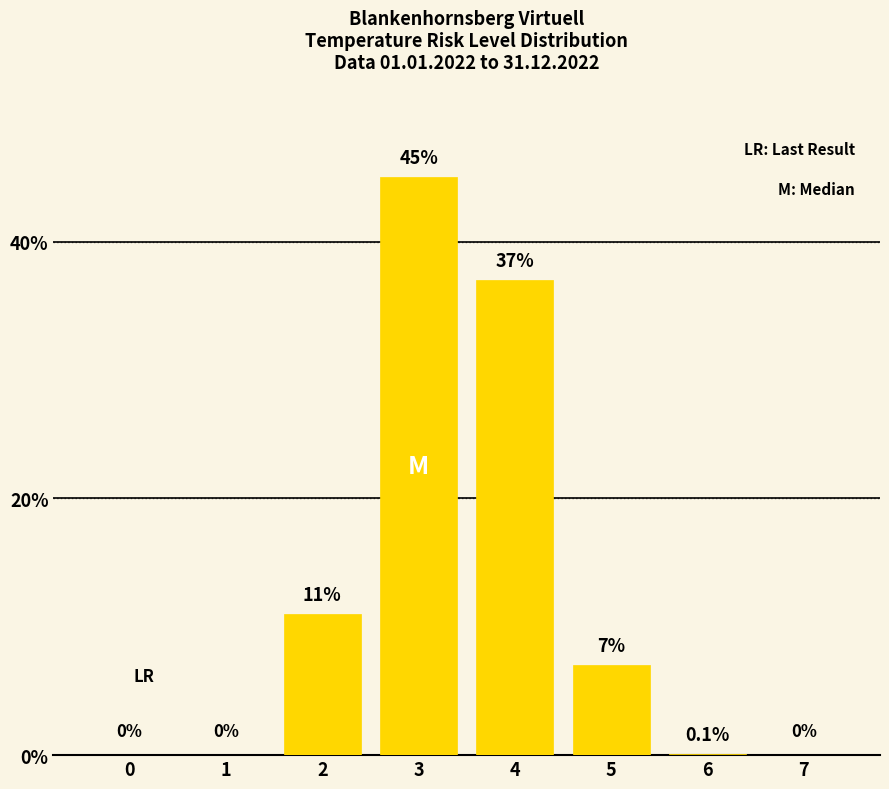

What is the greatest value displayed?

45.0